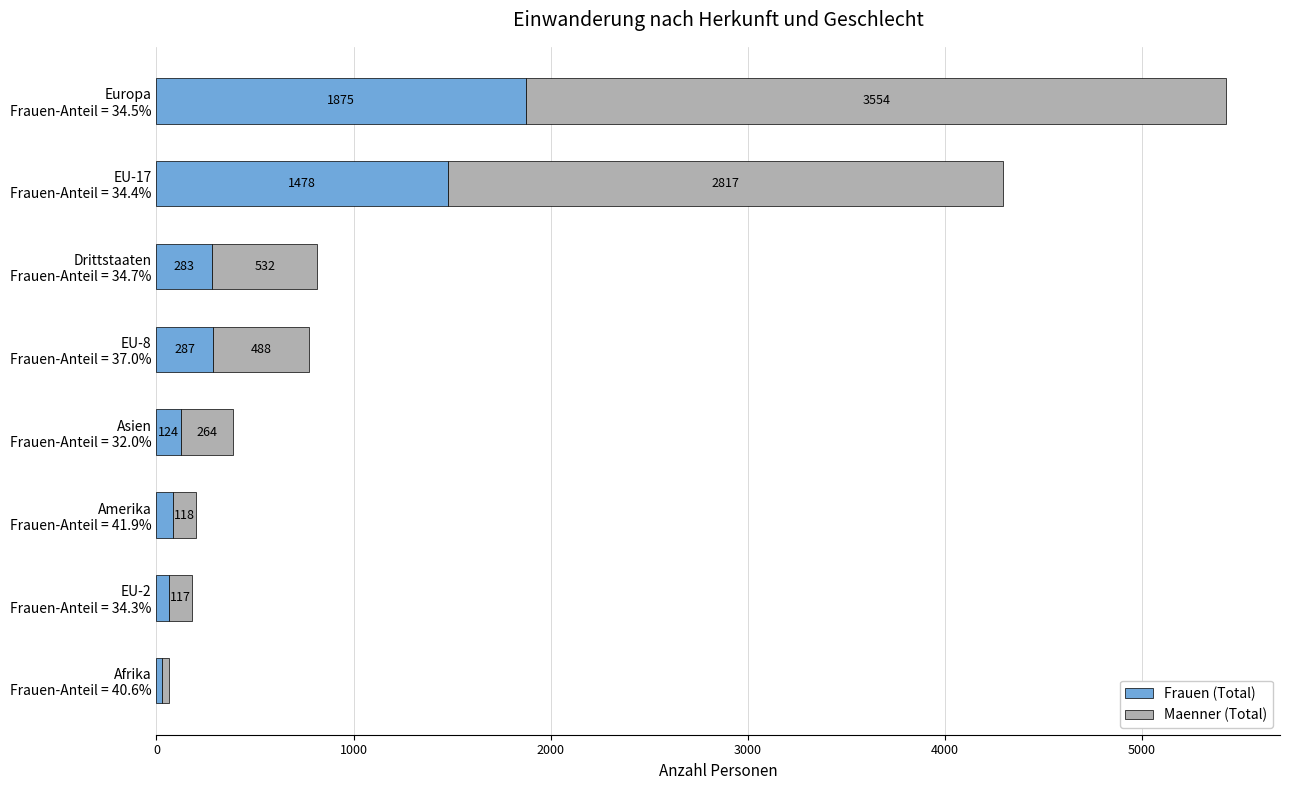

What is the sum of all Frauen (Total) values?

4219